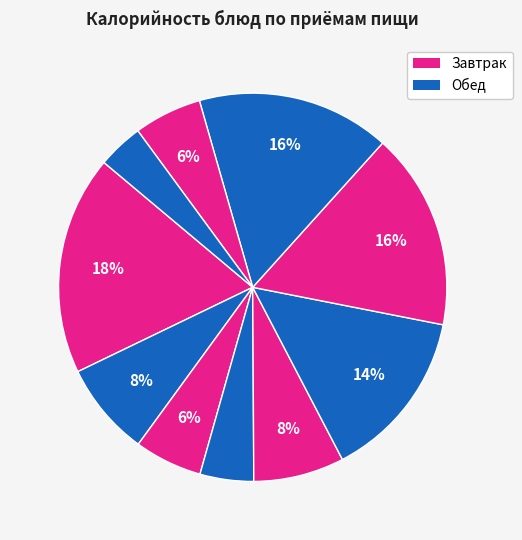

How many segments does this pie chart have?

10